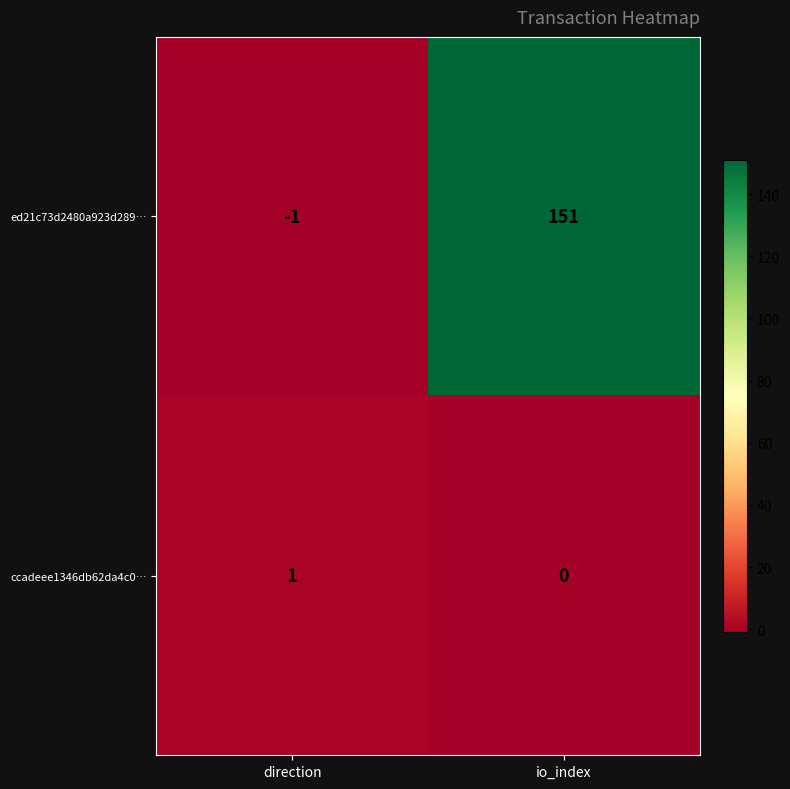

List the series in order of their overall mean, lowest first.

ccadeee1346db62da4c0…, ed21c73d2480a923d289…